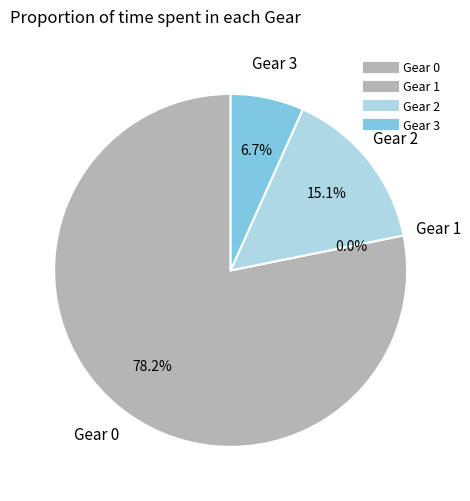

How many slices are in this pie chart?

4